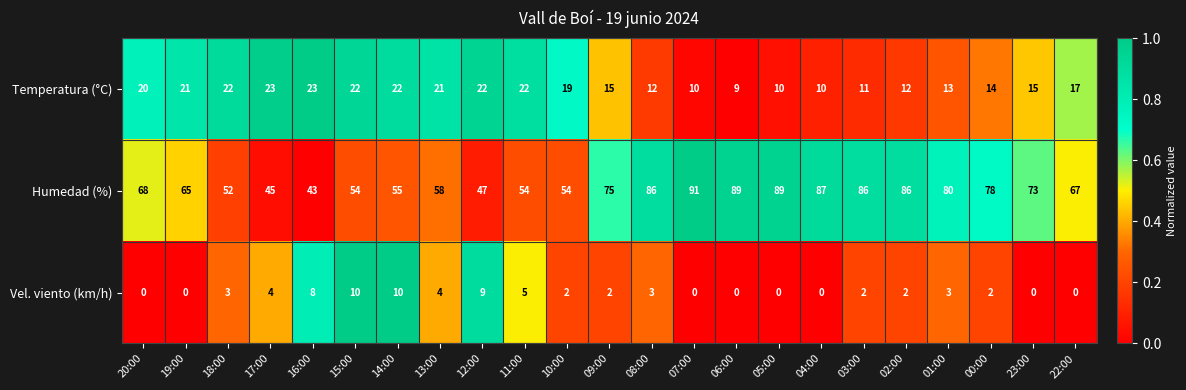

At which label does Temperatura (°C) reach its minimum?

06:00